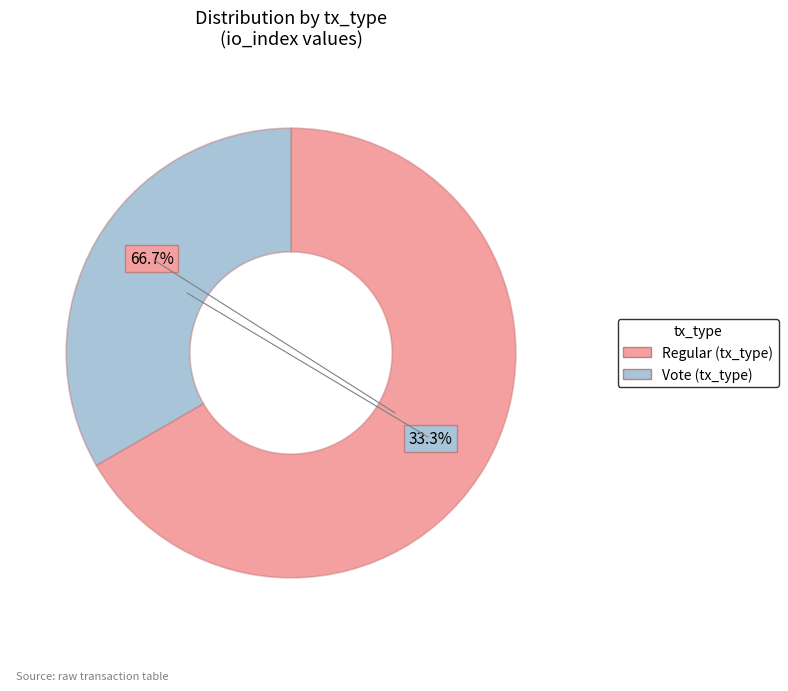

What is the ratio of the value at Regular to the value at Vote?

2.0